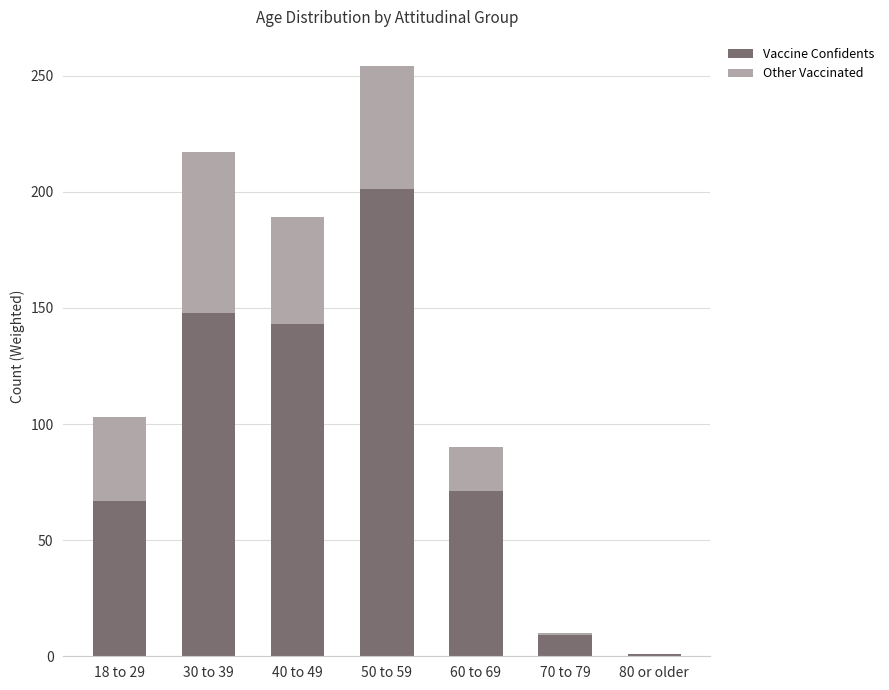

What are all the series names shown in the legend?

Vaccine Confidents, Other Vaccinated